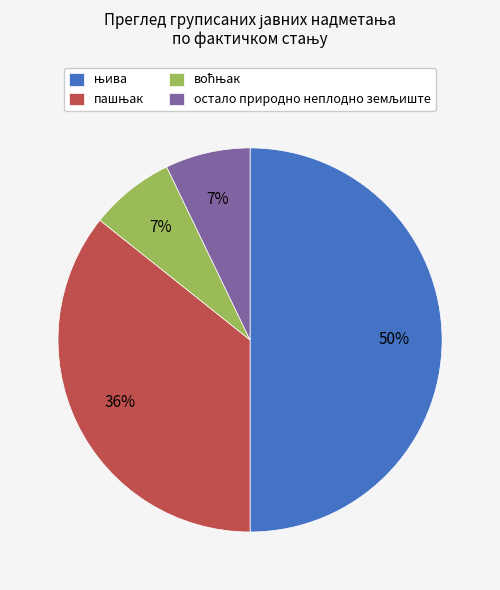

To the nearest percent, what is the difference between the largest and smallest slice percentages?

43%